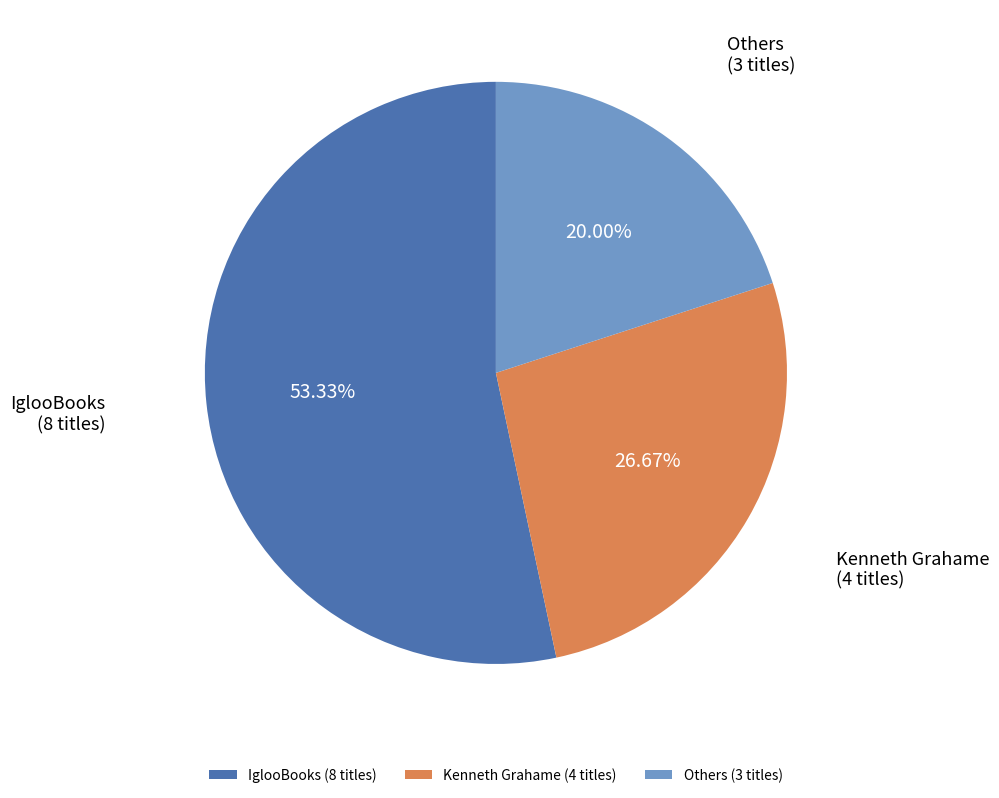

To the nearest percent, what is the difference between the largest and smallest slice percentages?

33%